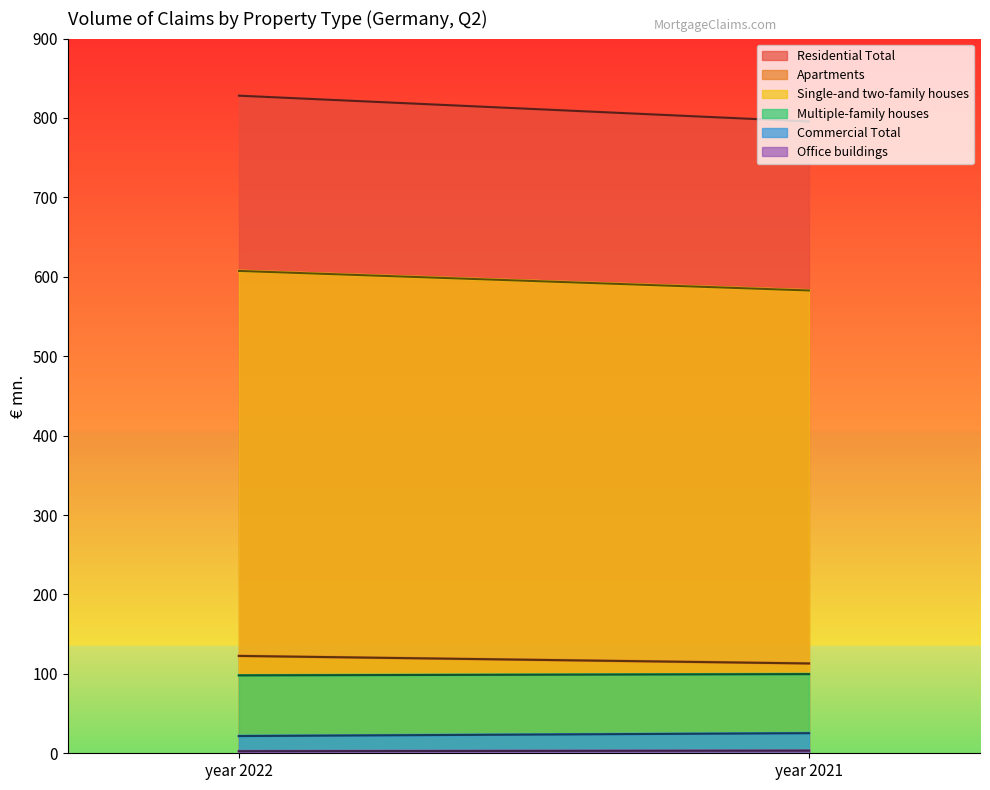

What is the smallest value displayed?

2.6